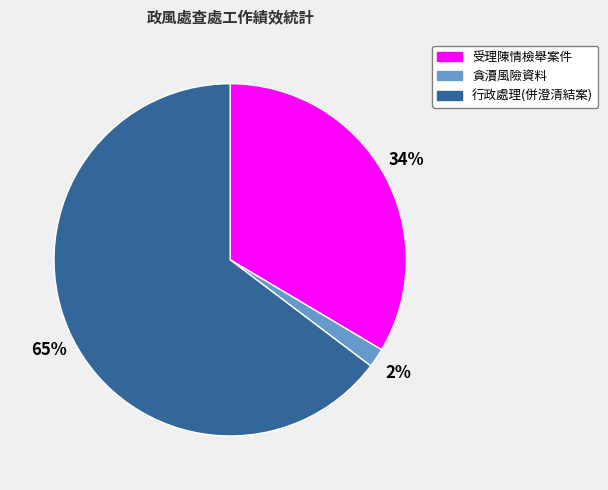

To the nearest percent, what is the average slice percentage?

33%